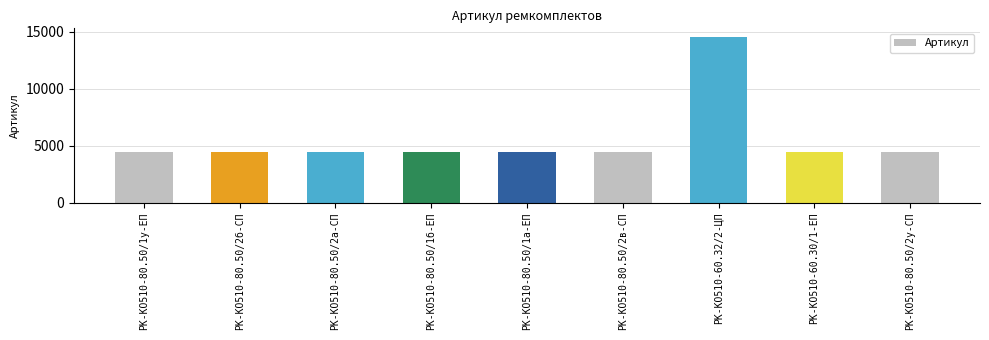

What is the difference between the maximum and minimum values?

10104